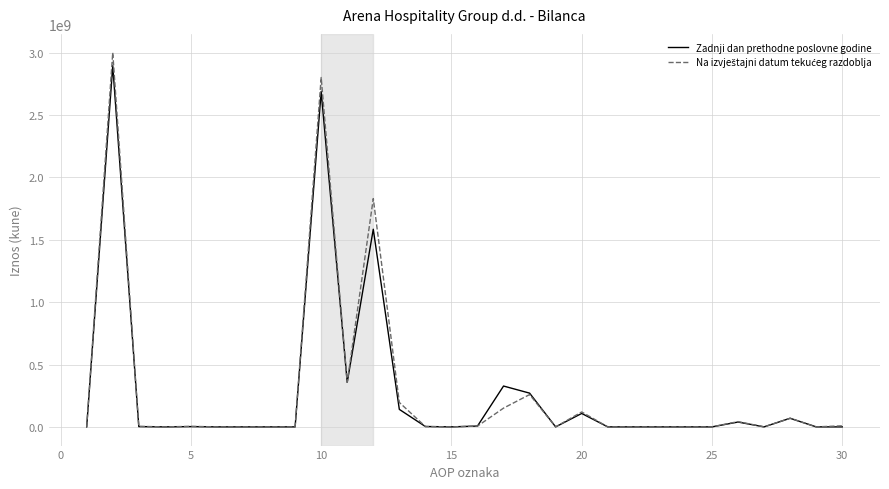

What is the maximum value shown in the chart?

3000576931